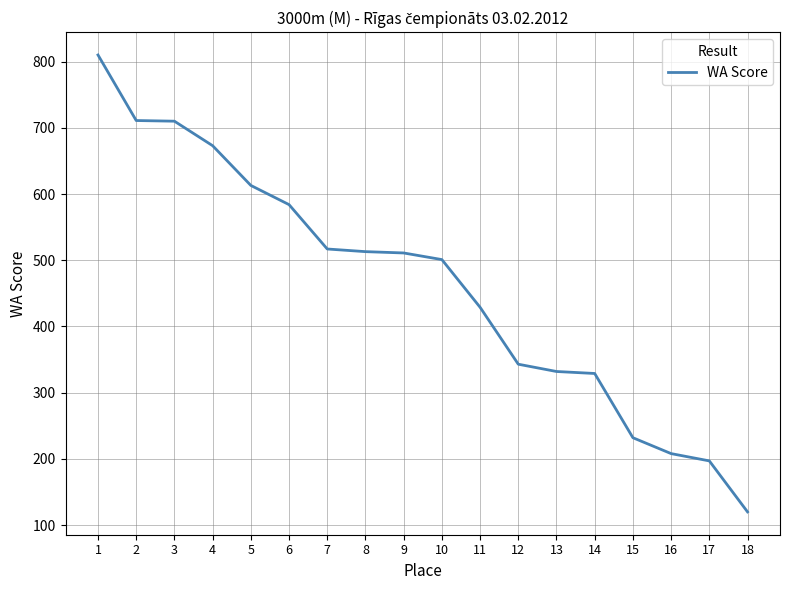

What is the difference between the maximum and minimum values?

690